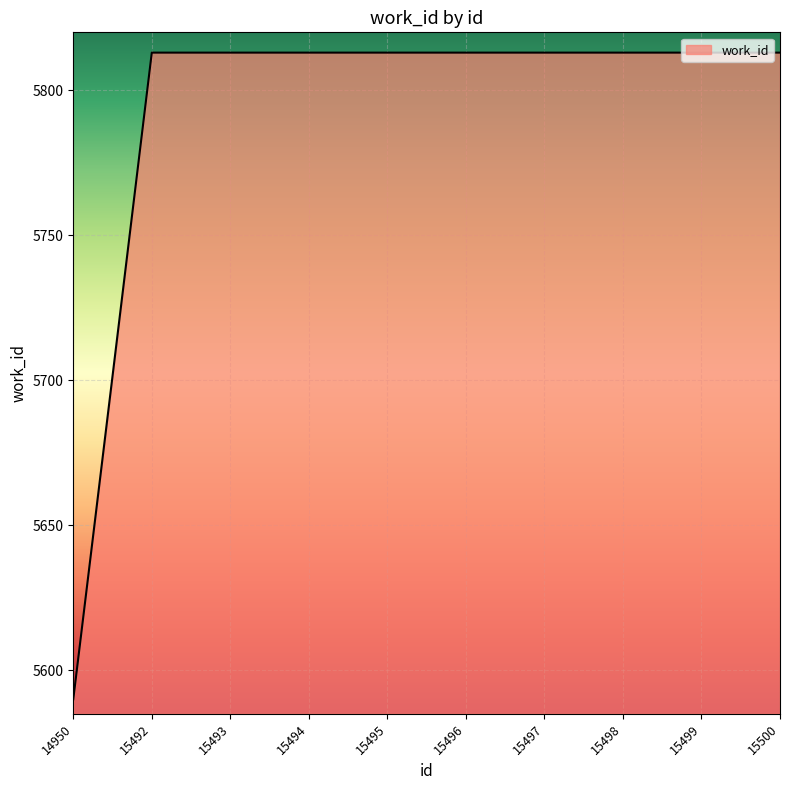

Reading left to right, extract all data points from this chart.

5590	5813	5813	5813	5813	5813	5813	5813	5813	5813